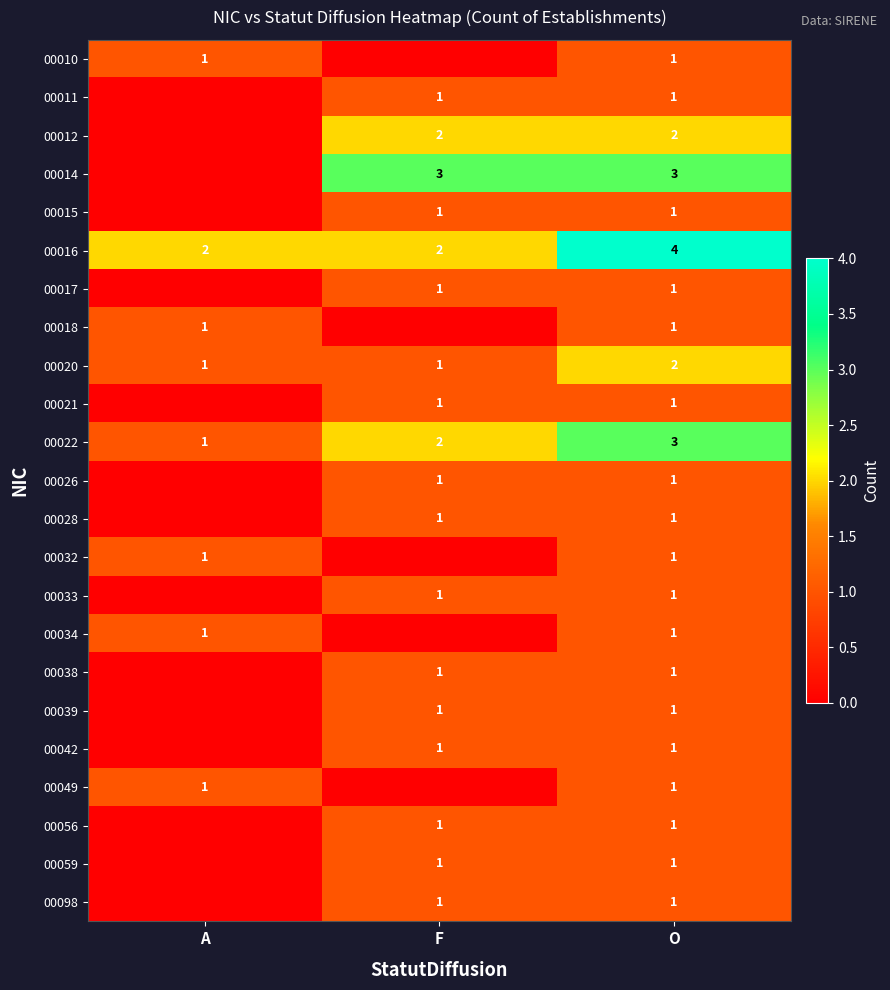

The value of 00034 at O is 1. True or false?

True